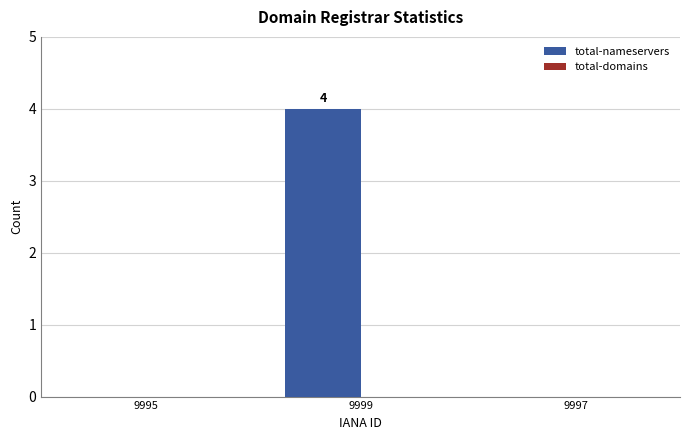

The value at 9995 is 0. True or false?

True